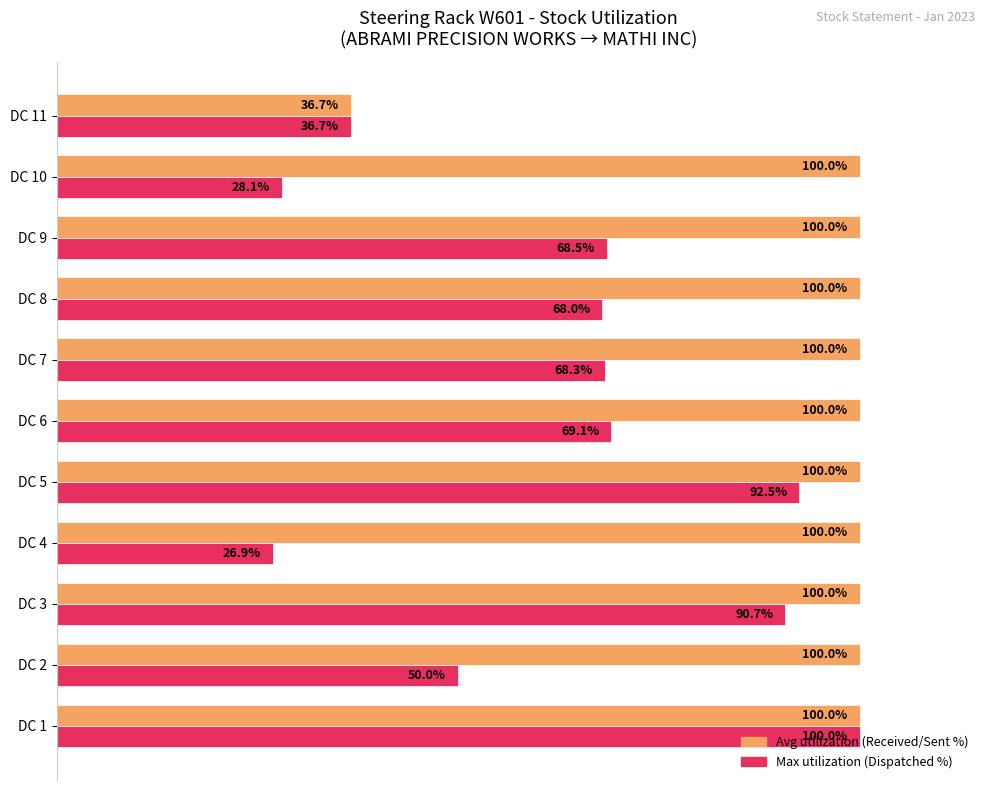

At which category is the sum across all series the highest?

DC 1